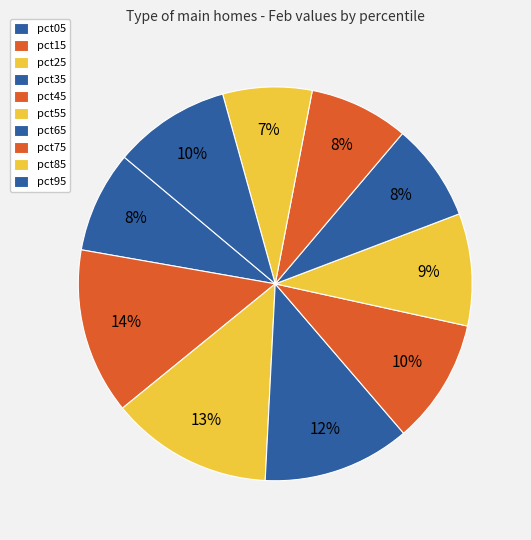

Is it true that pct15 is 27% of the pie?

False